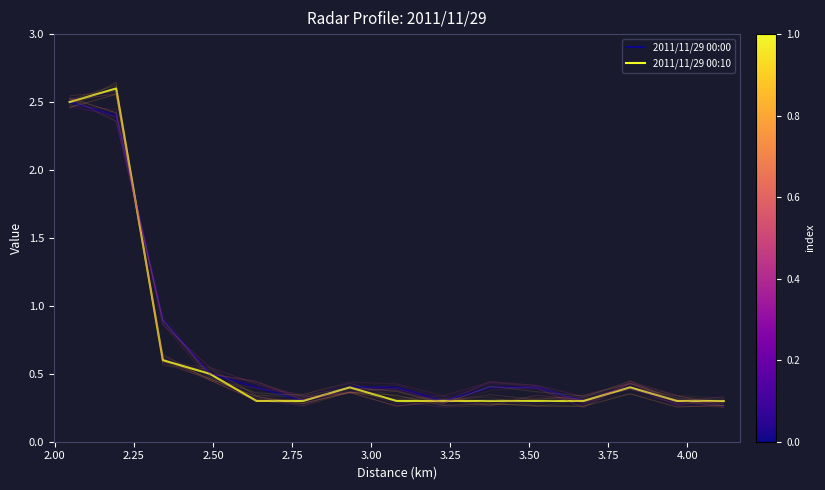

What is the sum of all 2011/11/29 00:10 values?

9.7